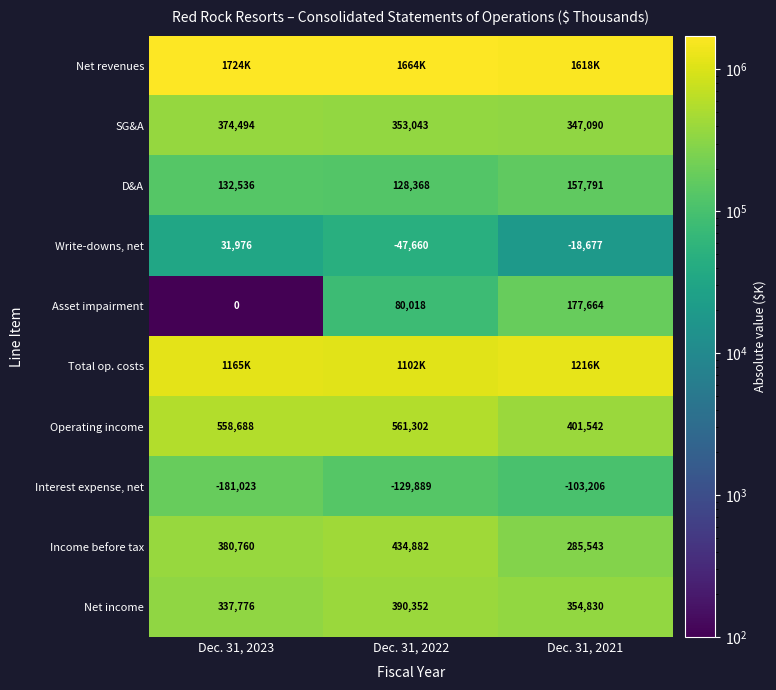

What is the minimum value for D&A?

128368